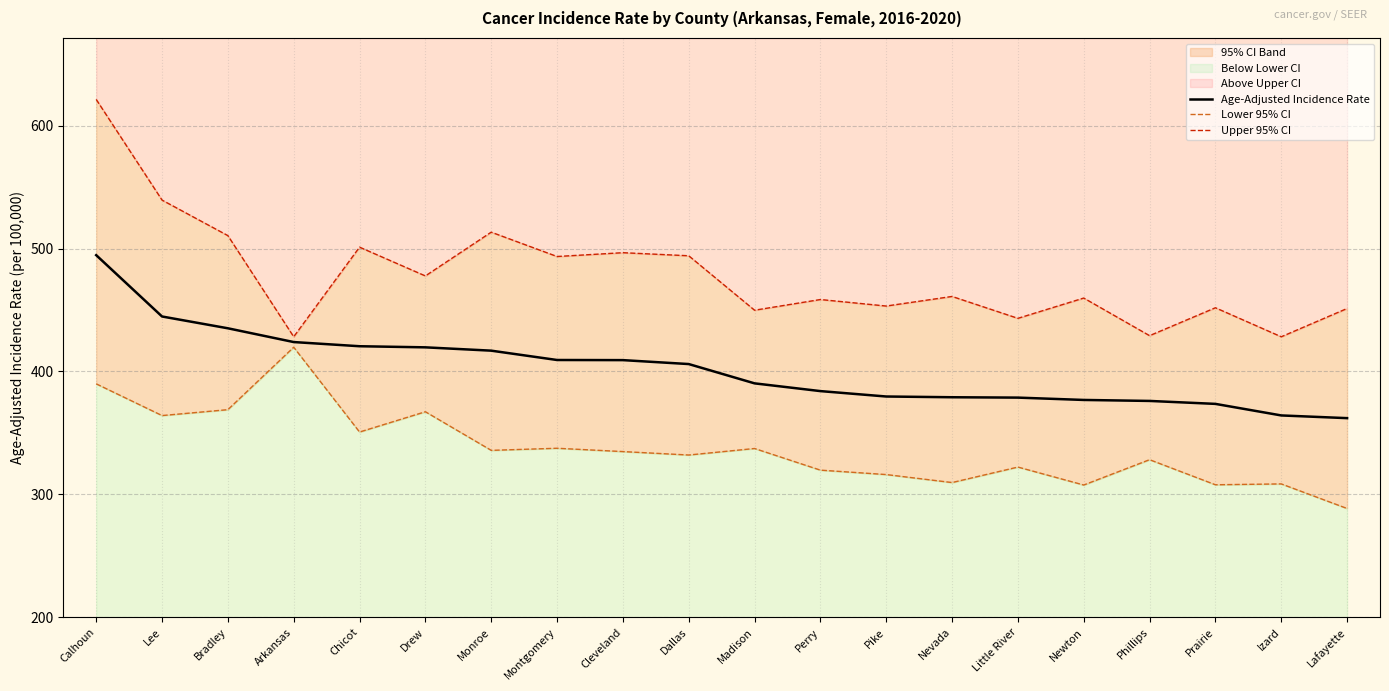

At which category does the chart reach its minimum across all series?

Lafayette